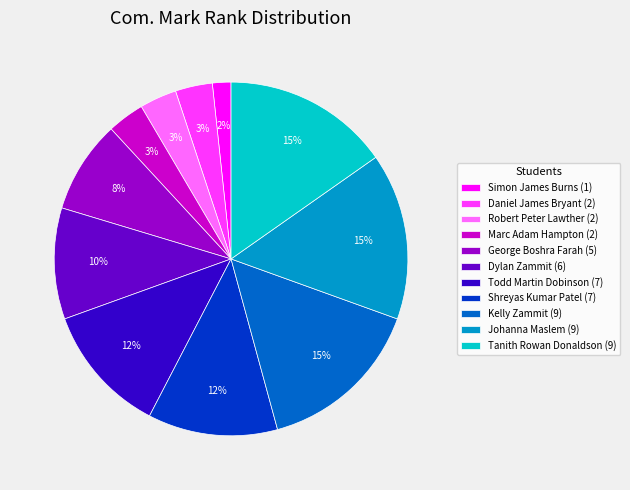

Between Robert Peter Lawther (2) and Johanna Maslem (9), which is larger?

Johanna Maslem (9)